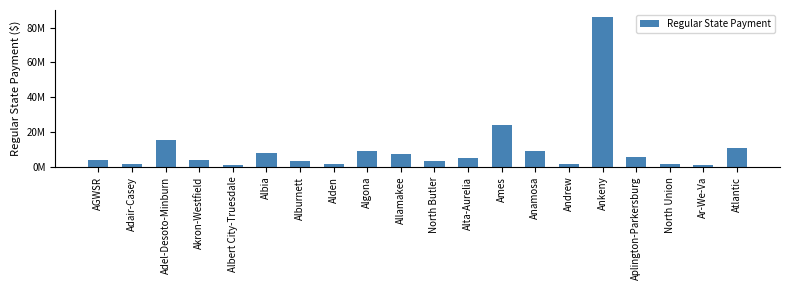

Does the chart contain any negative values?

No